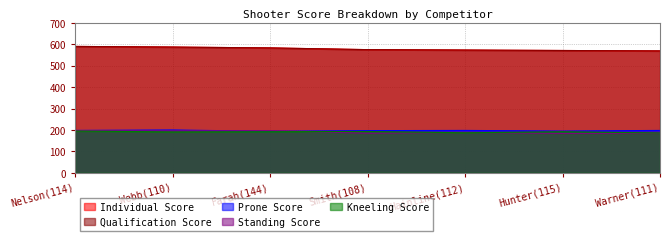

What is the label of the 4th point from the left?

Smith(108)